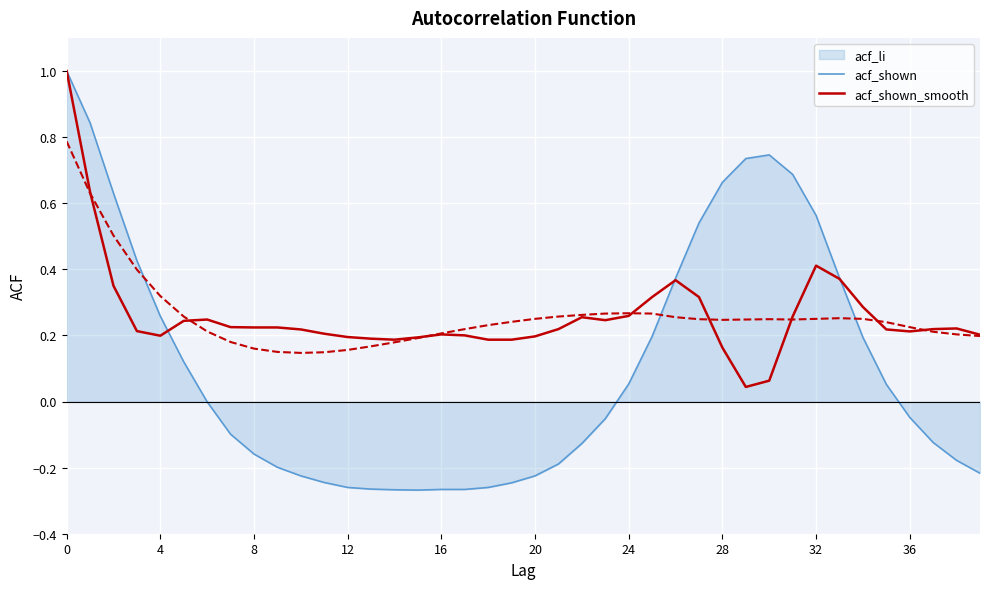

Which series has the widest spread of values?

acf_li